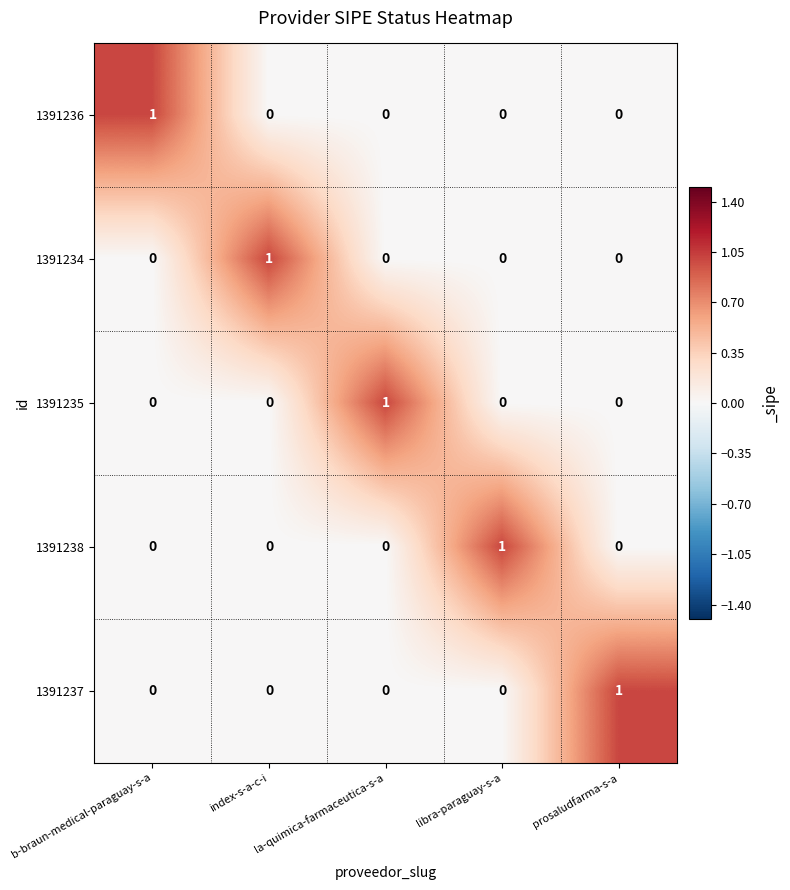

How many data points does each series have?

5